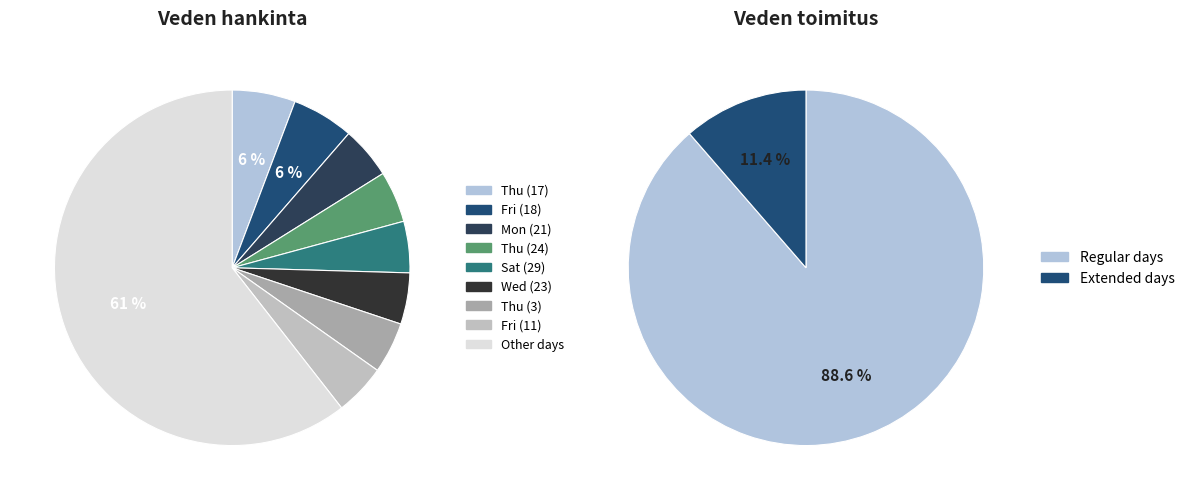

Is the sum of Sun (13) and Sat (29) greater than half?

No